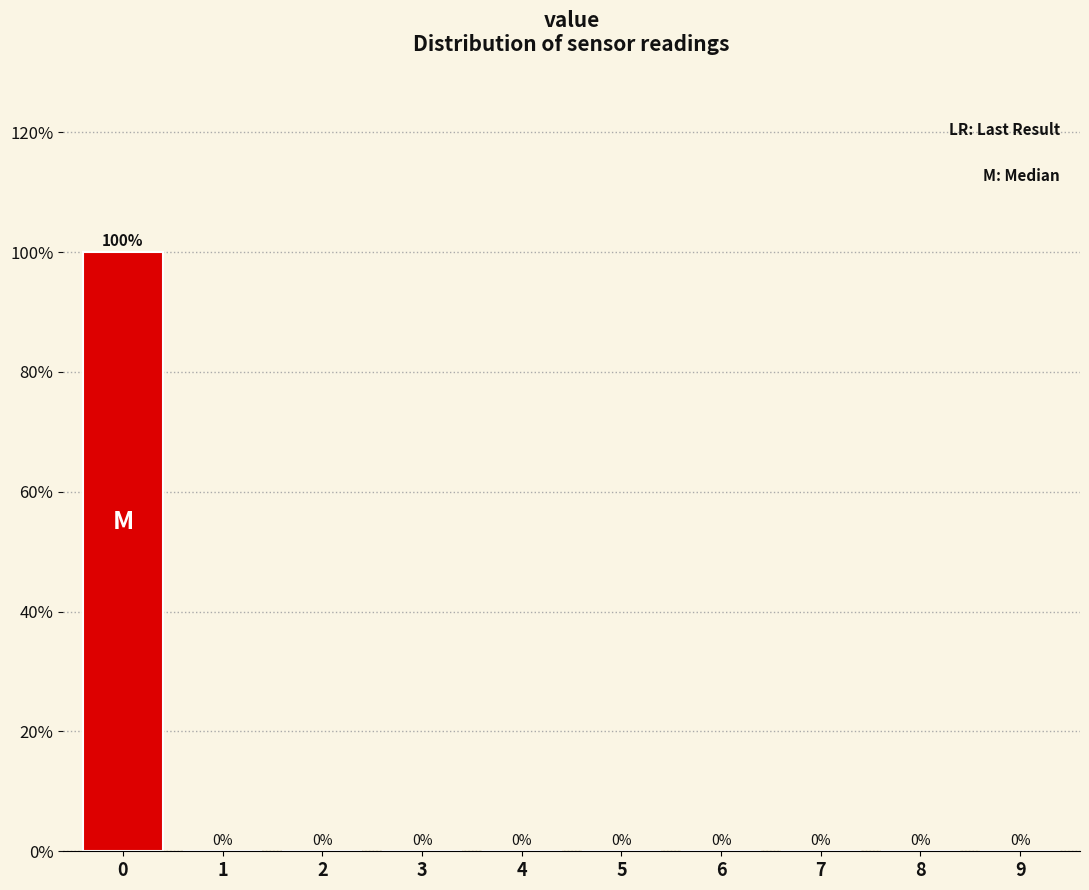

Reading left to right, list all the values displayed in this chart.

0=100	1=0	2=0	3=0	4=0	5=0	6=0	7=0	8=0	9=0